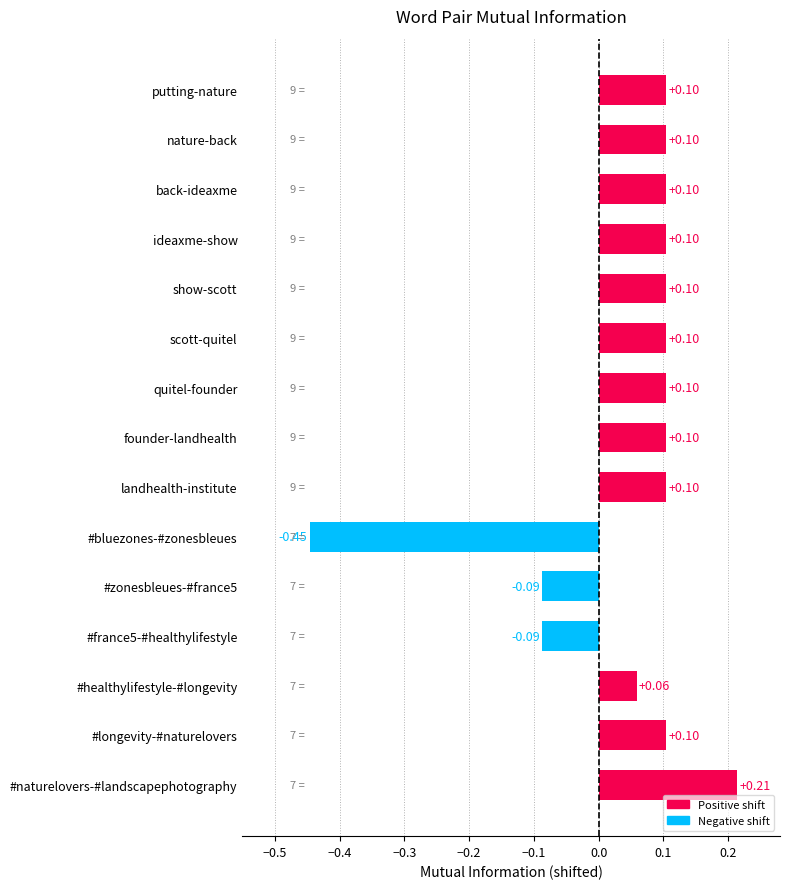

What is the difference between the maximum and minimum values?

0.7